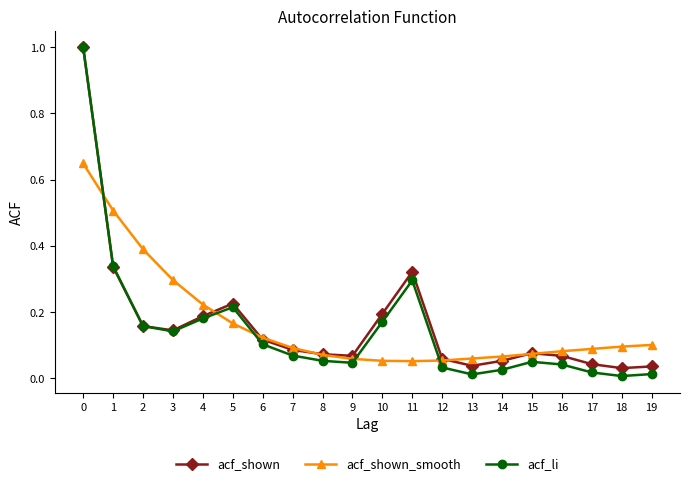

What are all the series names shown in the legend?

acf_shown, acf_shown_smooth, acf_li